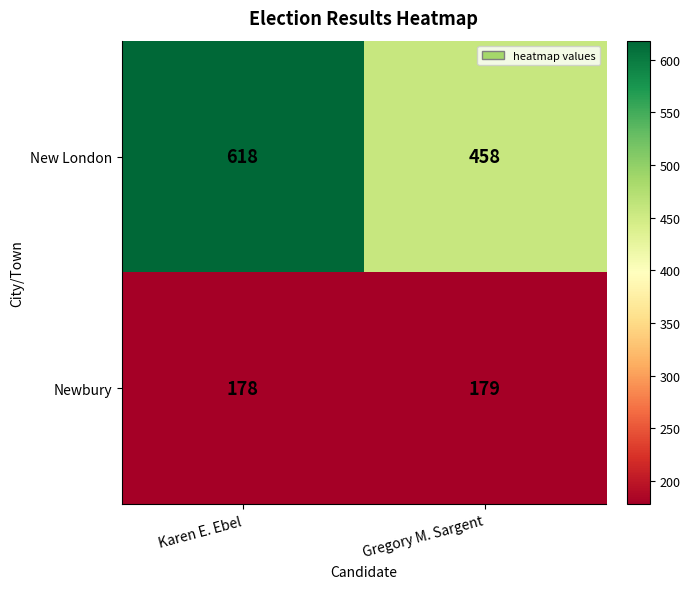

What is the minimum value shown in the chart?

178